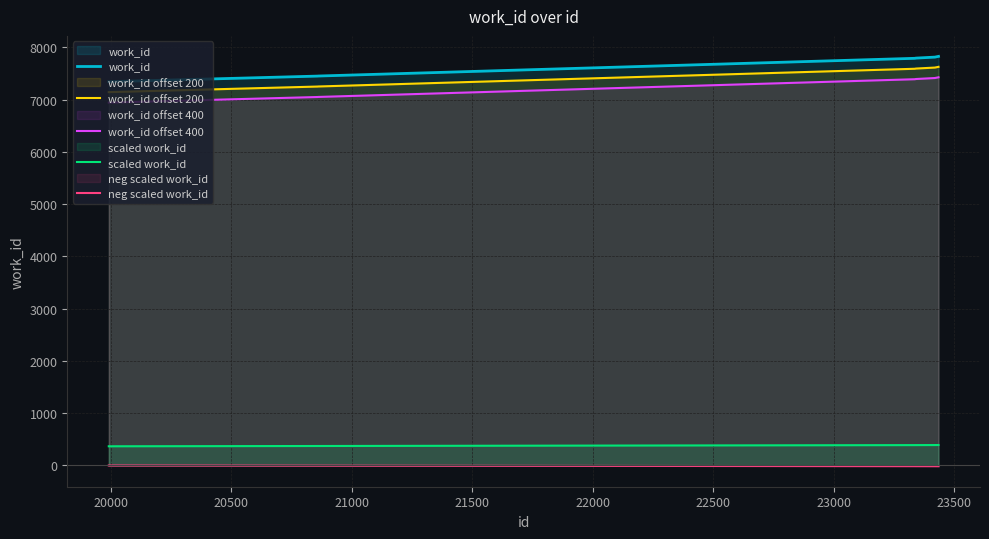

What is the value of the work_id point at the 10th from the left?

7825.0